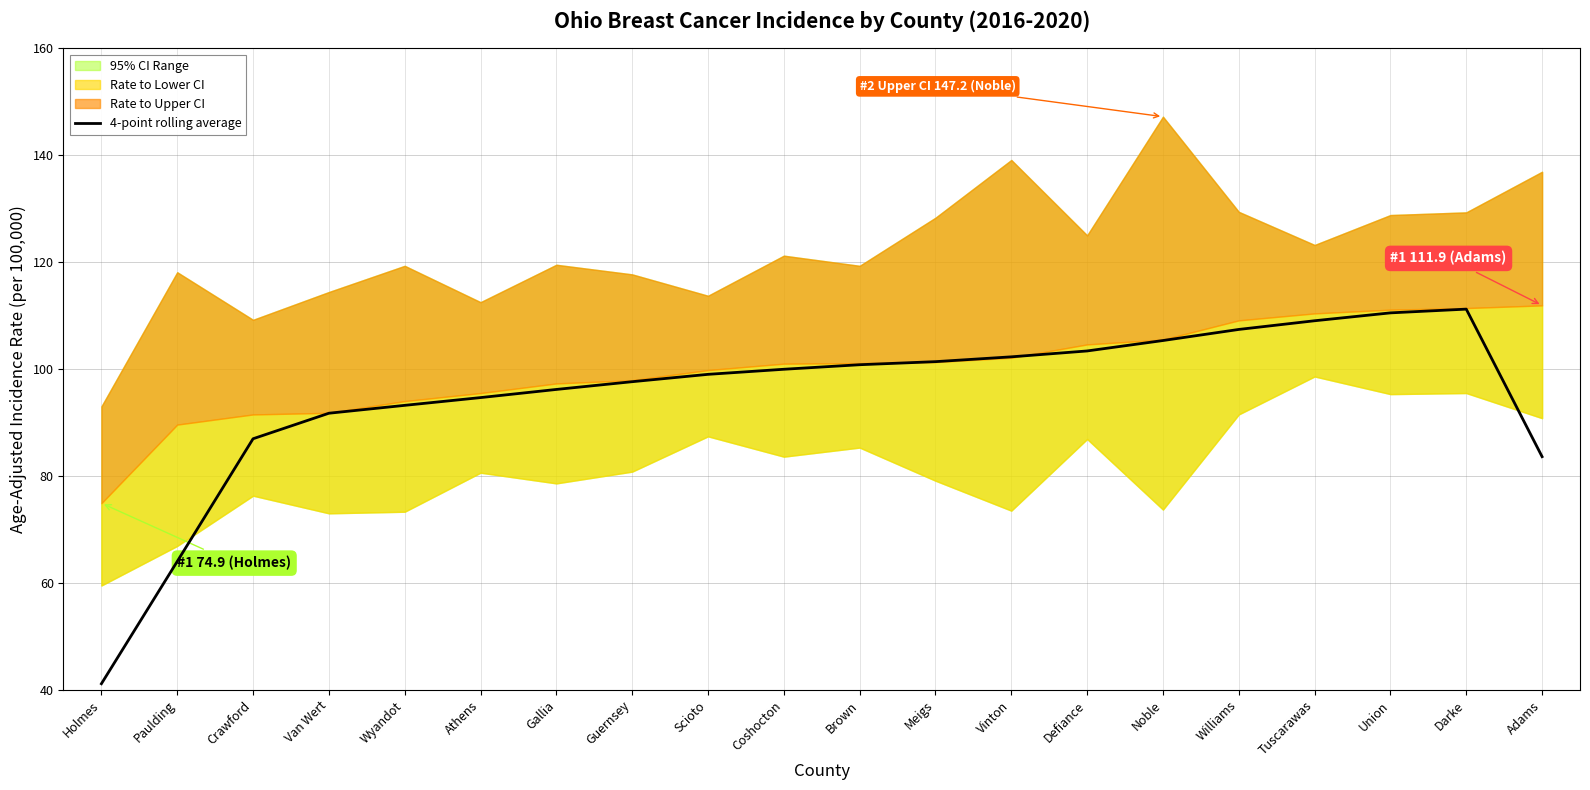

The value at Tuscarawas is 109.0. True or false?

True